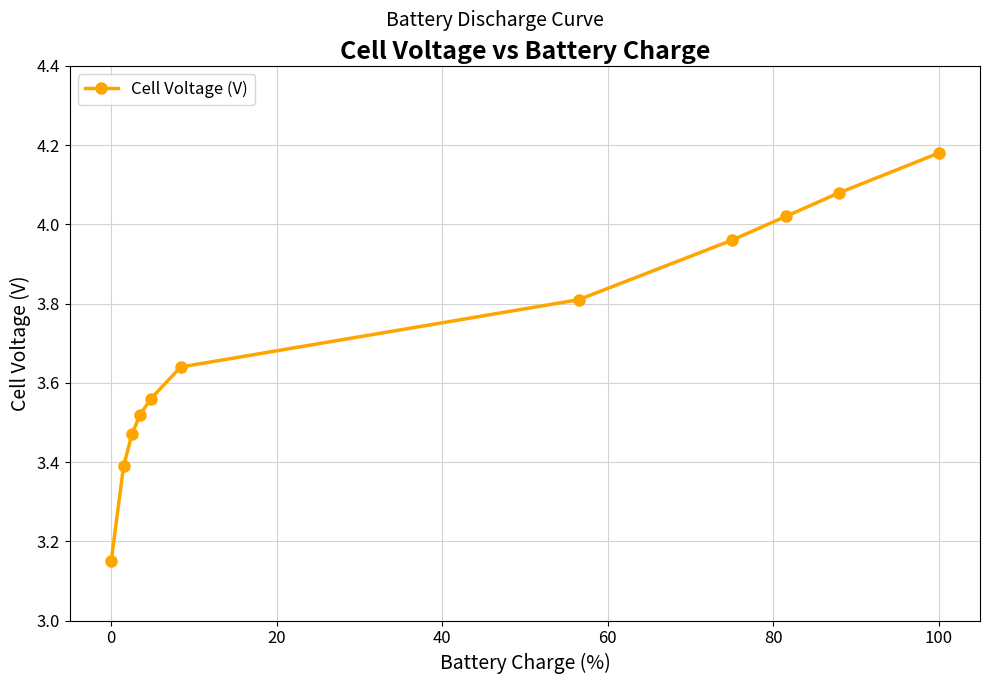

True or false: there are more than 1 points higher than both neighbors.

False